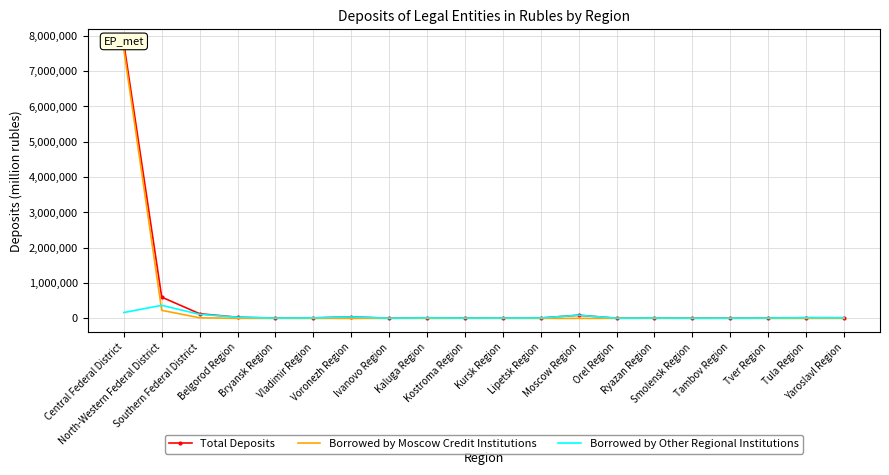

Reading left to right, what are all the values shown in this chart?

Total Deposits: 7796460	602167	132103	32973	8115	14208	42849	5754	14711	8935	11501	11945	90095	4984	11403	5535	6232	10499	19393	17442
Borrowed by Moscow Credit Institutions: 7613981	228229	17532	492	0	63	0	106	478	936	697	230	192	0	124	0	12	0	2	373
Borrowed by Other Regional Institutions: 165801	369363	114293	32482	8115	14145	41134	5648	14233	7999	10774	11715	89903	4984	11273	5535	6220	10499	19375	17069